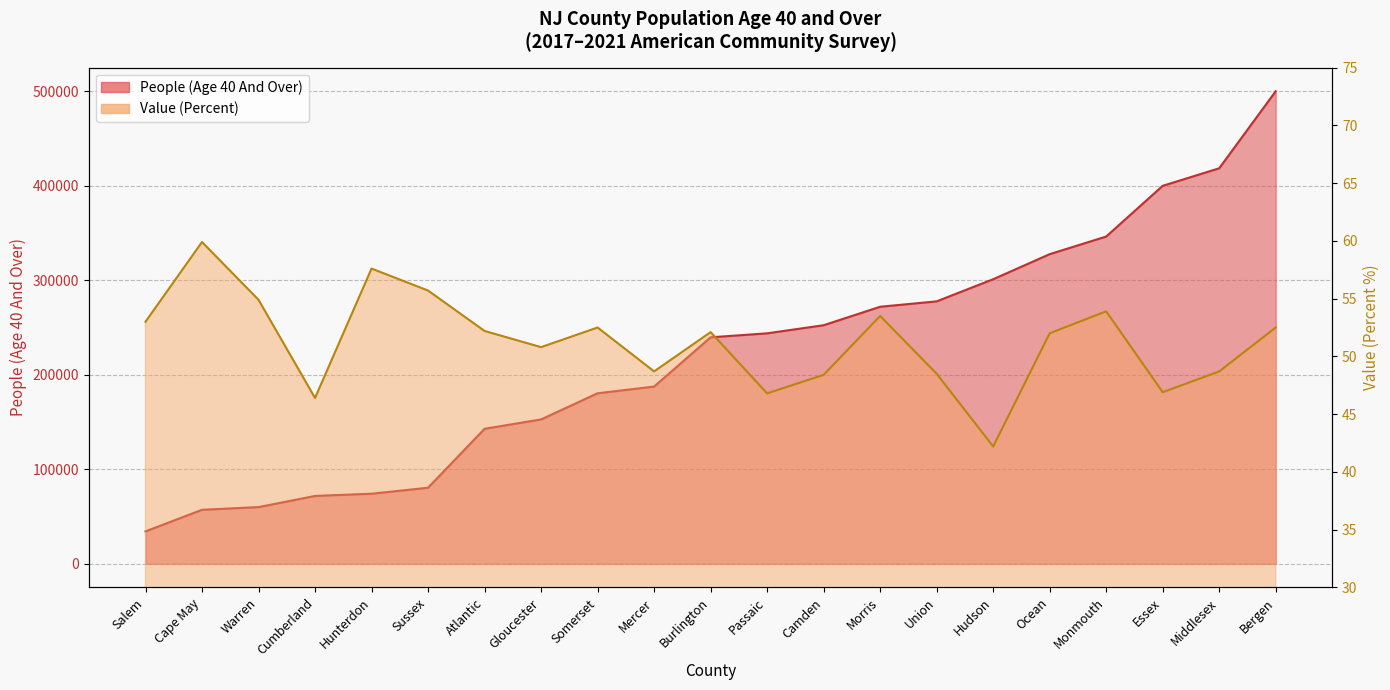

Reading left to right, extract all data points from this chart.

People (Age 40 And Over): 34307.0	57161.0	59996.0	71814.0	74158.0	80486.0	142849.0	152740.0	180418.0	187509.0	239614.0	243826.0	252404.0	271950.0	277655.0	301066.0	327591.0	346244.0	399893.0	418454.0	499970.0
Value (Percent): 53.0	59.9	54.9	46.4	57.6	55.7	52.2	50.8	52.5	48.7	52.1	46.8	48.4	53.5	48.5	42.2	52.0	53.9	46.9	48.7	52.5